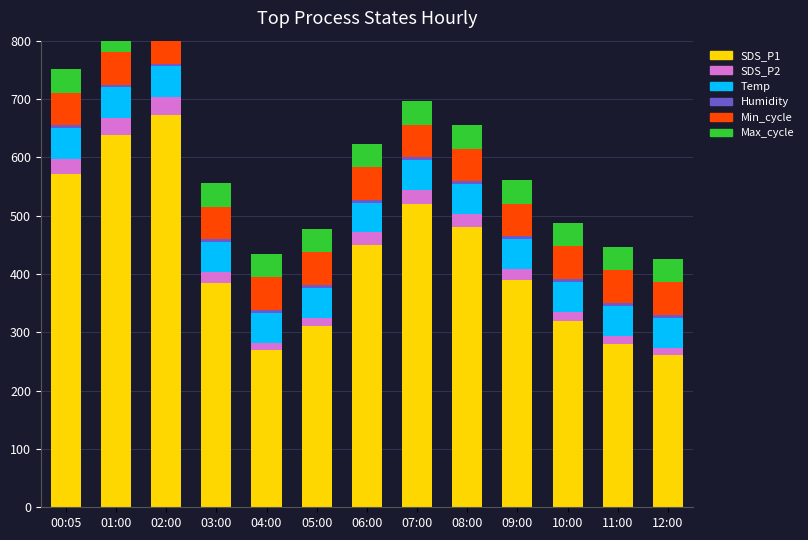

What is the sum of all SDS_P1 values?

5547.1